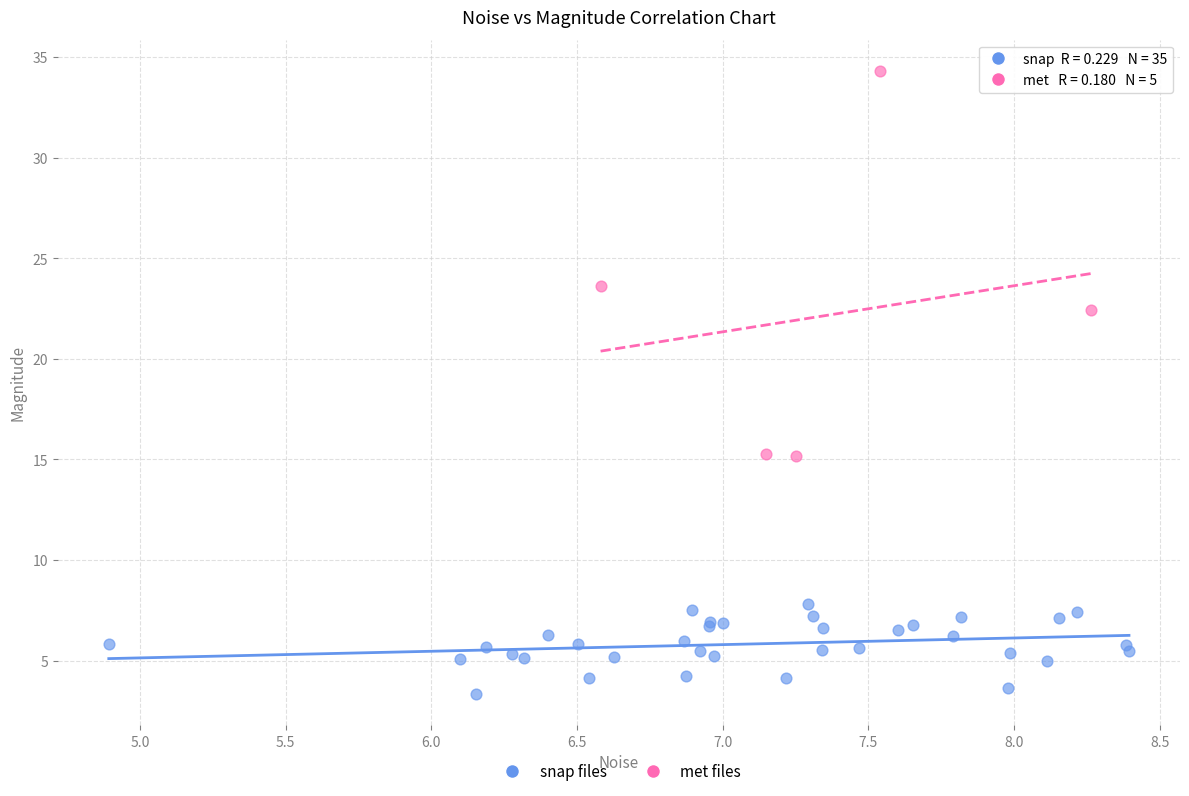

Which series contains the highest Y value?

met files